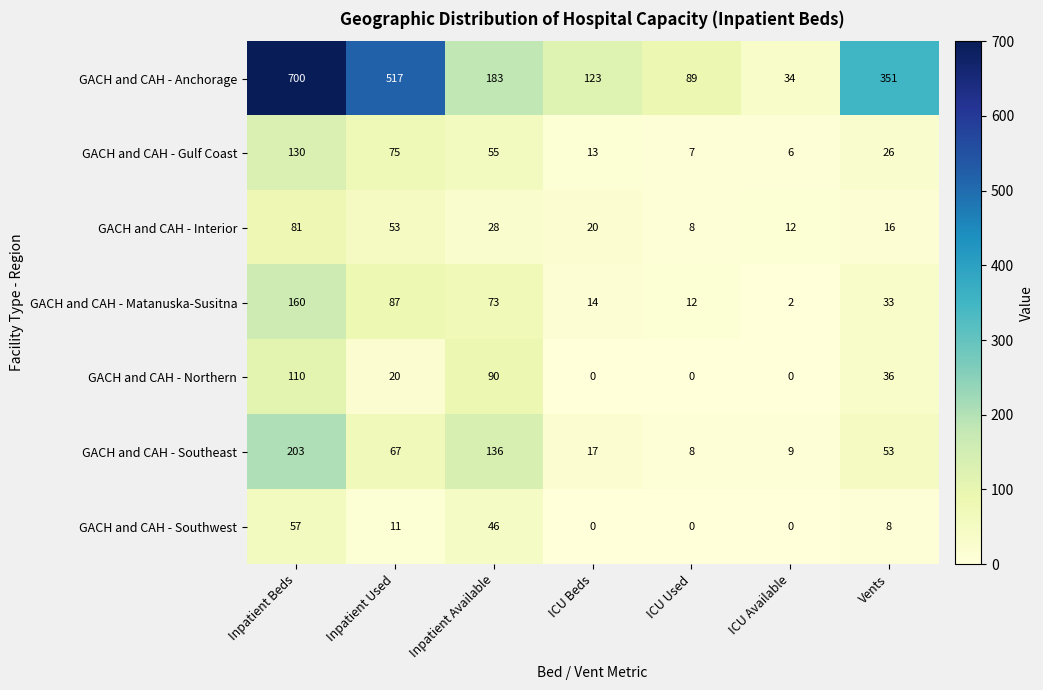

Which series has the largest total across all categories?

GACH and CAH - Anchorage